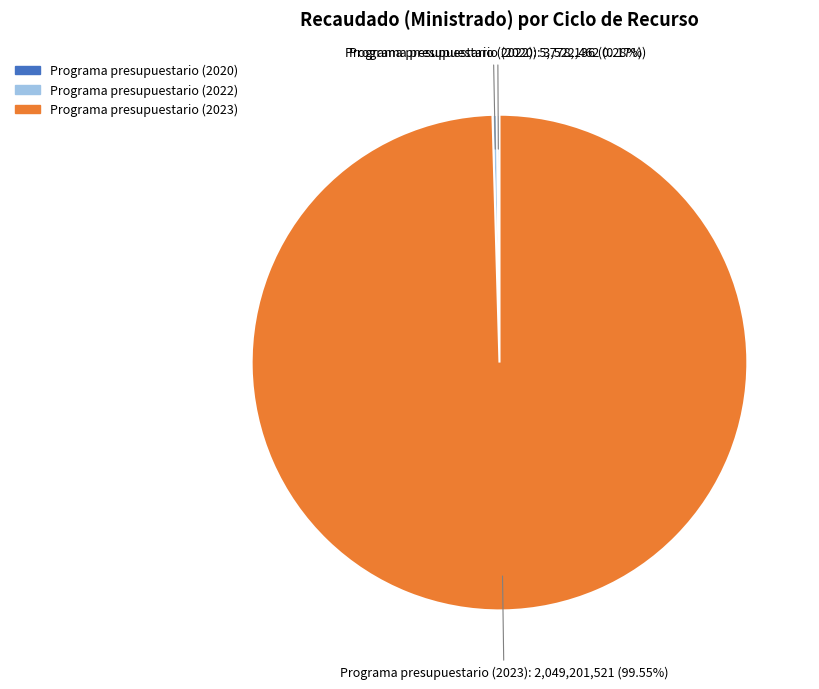

How much of the chart is everything except Programa presupuestario (2023)?

0.5%